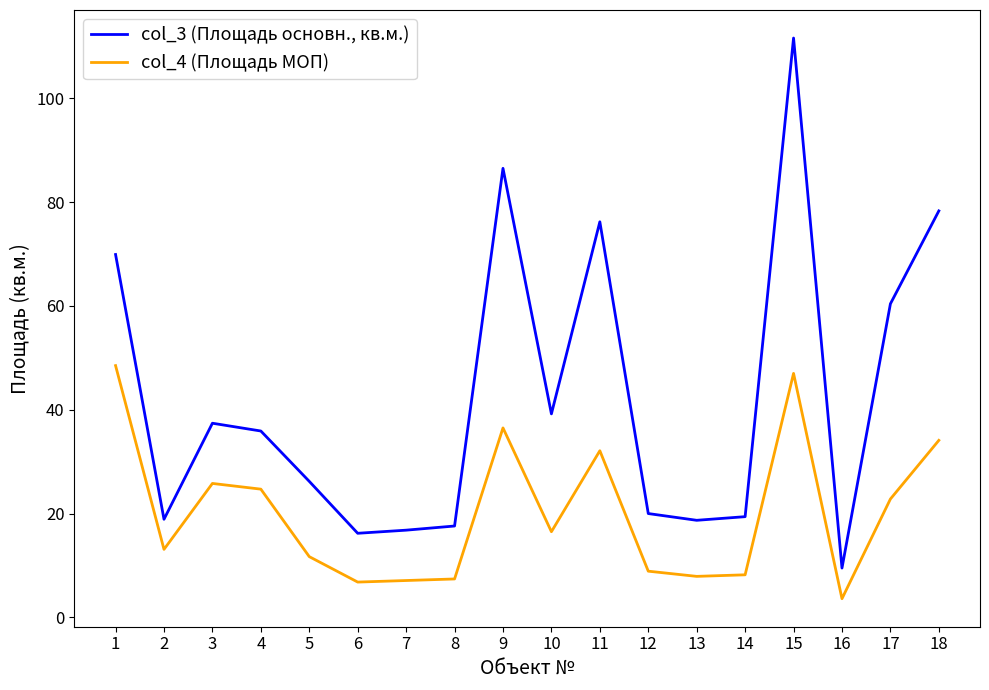

At which category is the sum across all series the highest?

15